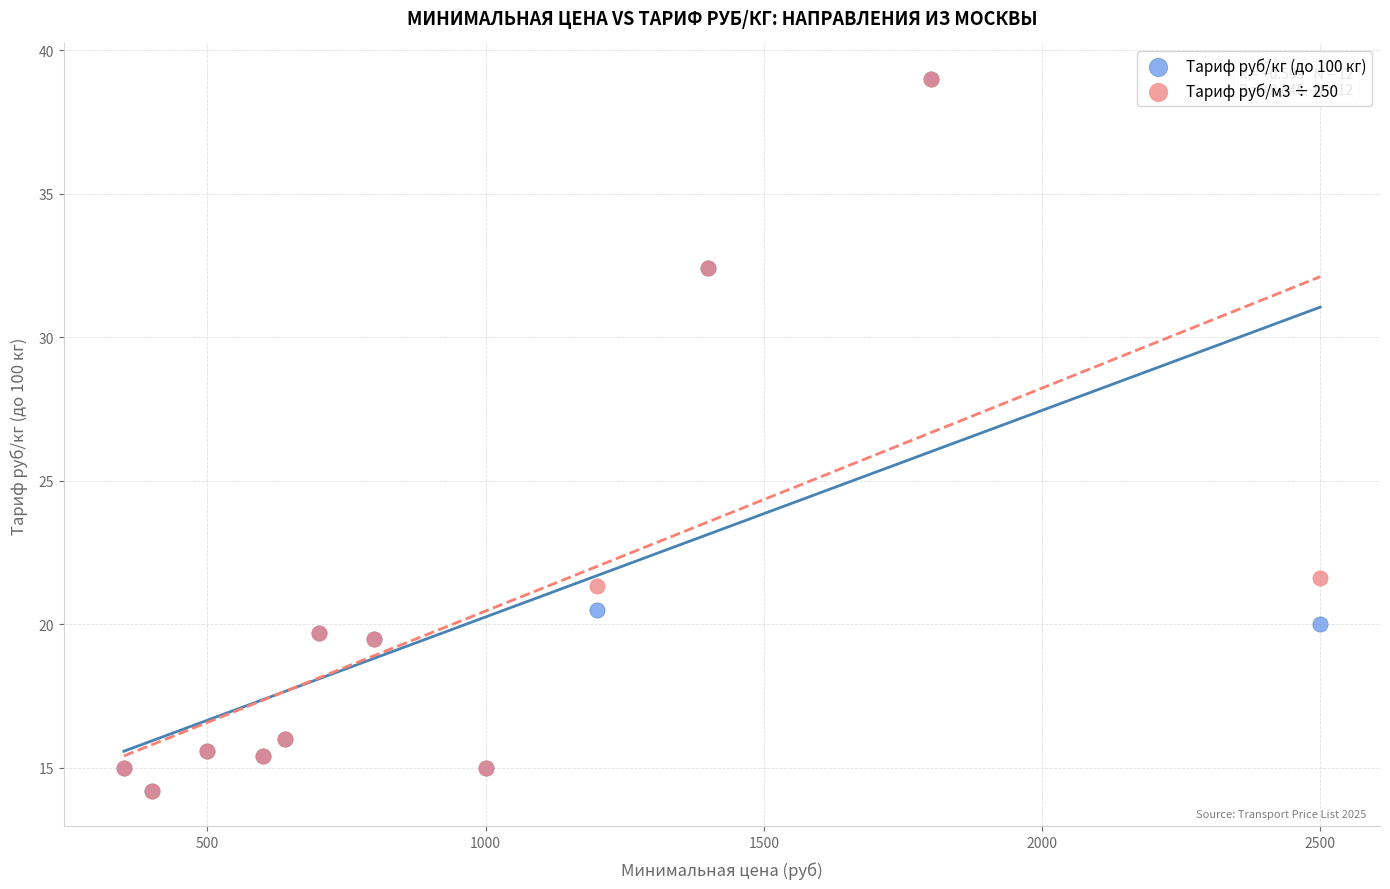

Across all series, what Y value is closest to 26?

21.6